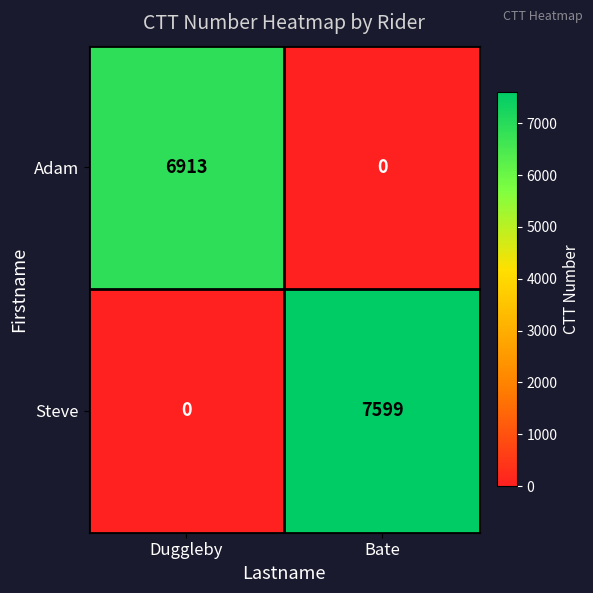

What is the maximum value for Steve?

7599